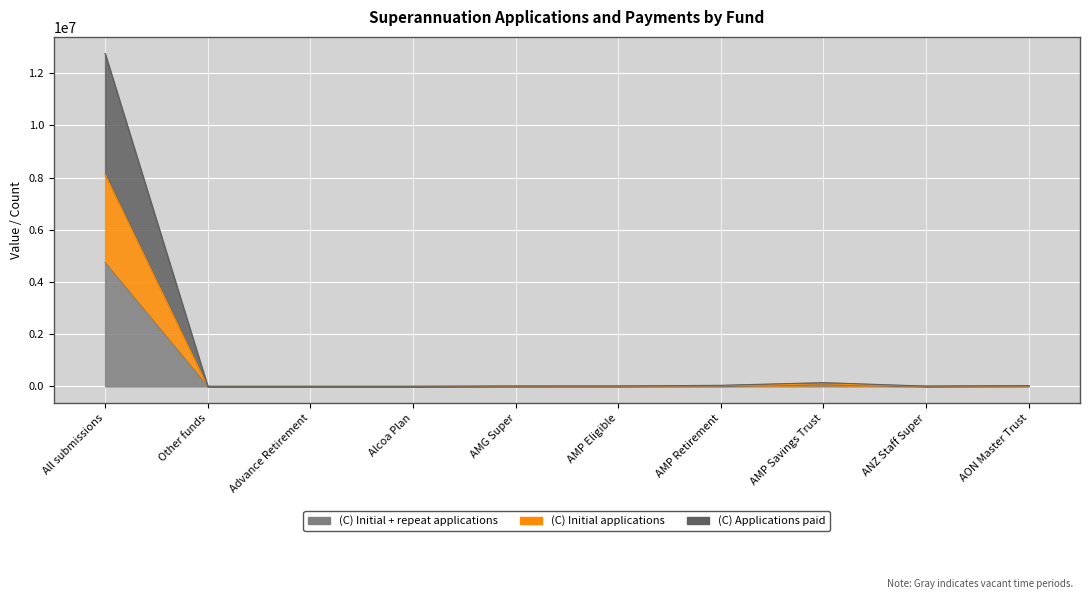

How many values in the (C) Value of initial applications series are below 9297?

5